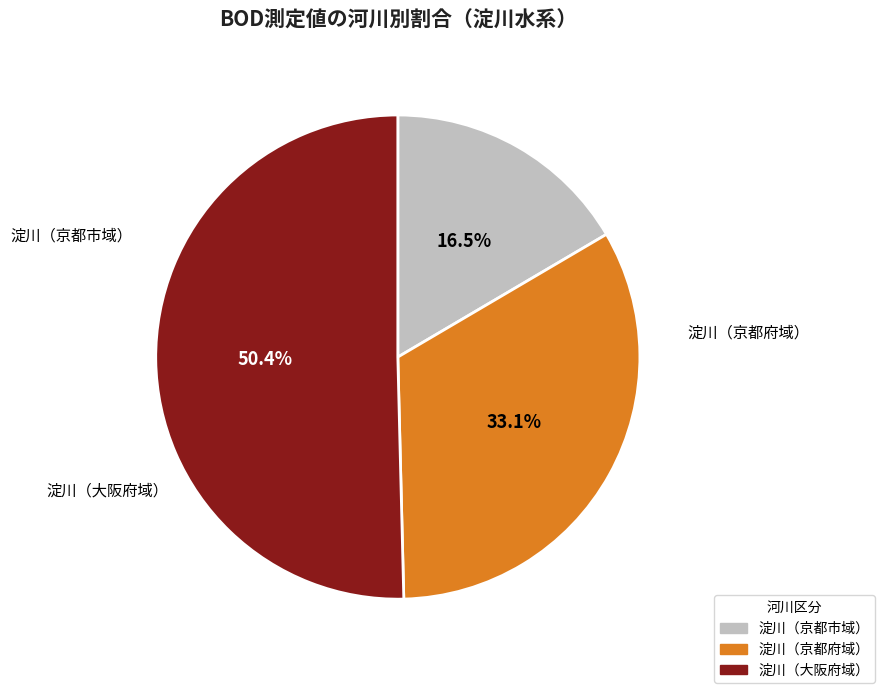

How many segments does this pie chart have?

3